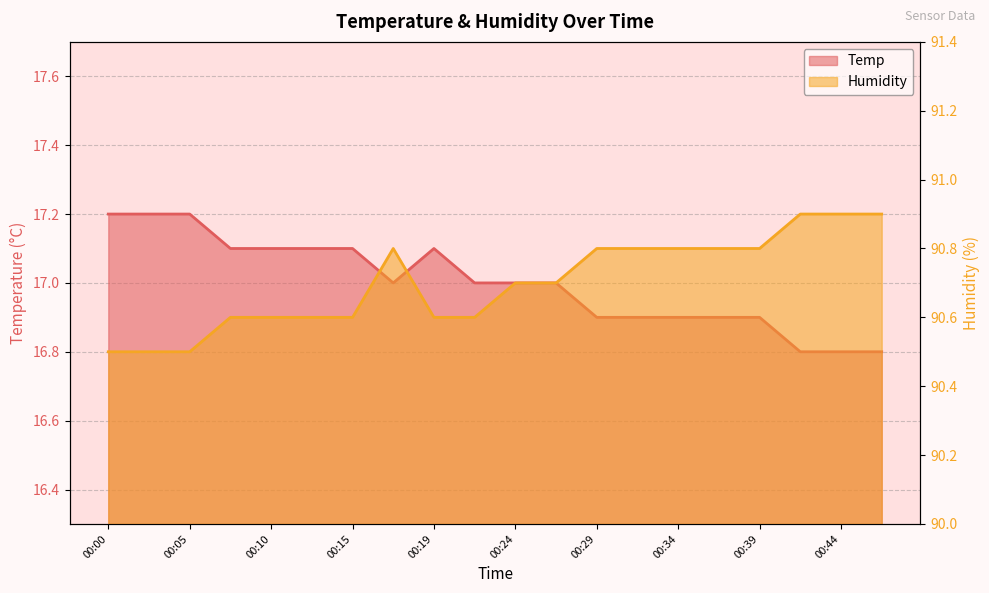

How many series are shown in this chart?

2